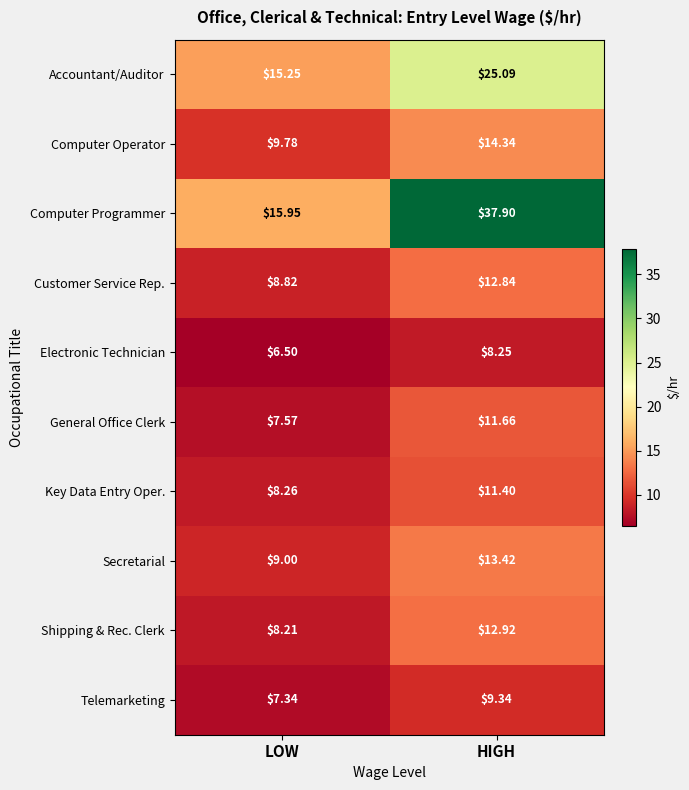

Which series changed the most between LOW and HIGH?

Computer Programmer